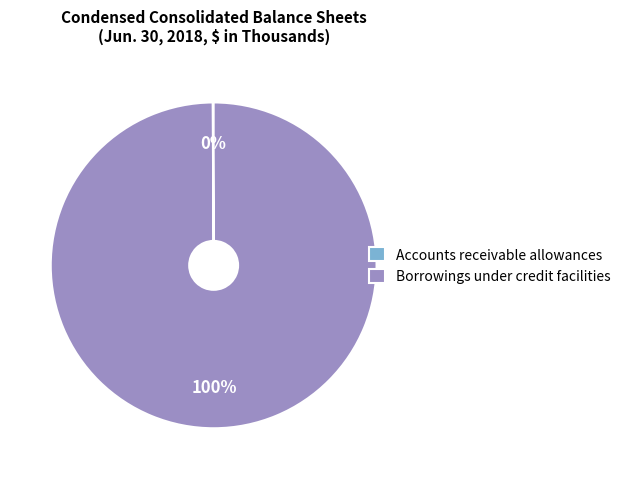

Does any single category account for the majority?

Yes